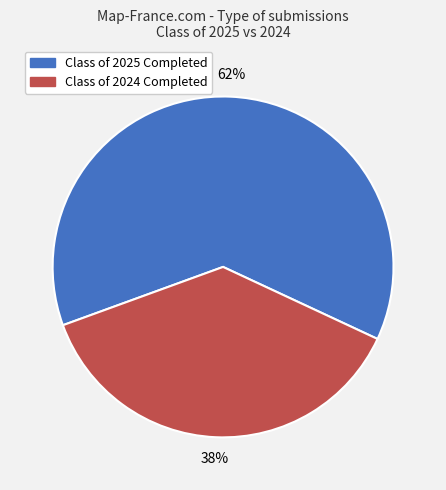

Is there a majority slice in this chart?

Yes